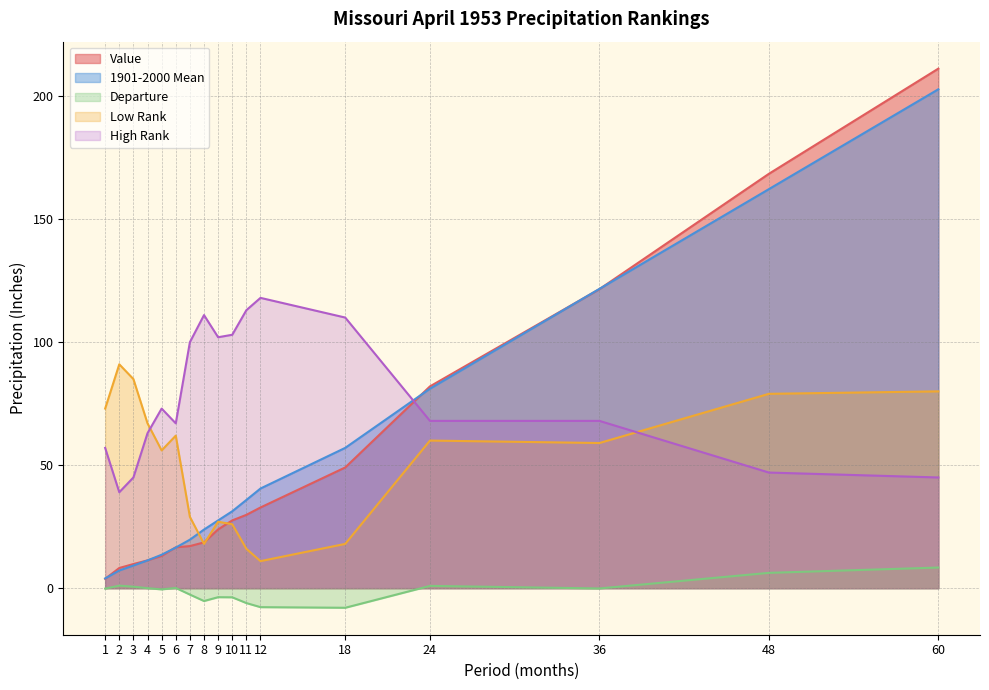

What is the maximum value for 1901-2000 Mean?

202.8